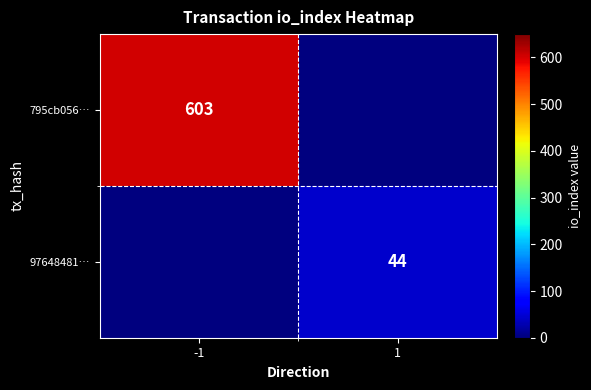

True or false: 795cb056… has a value of 354 at -1.

False